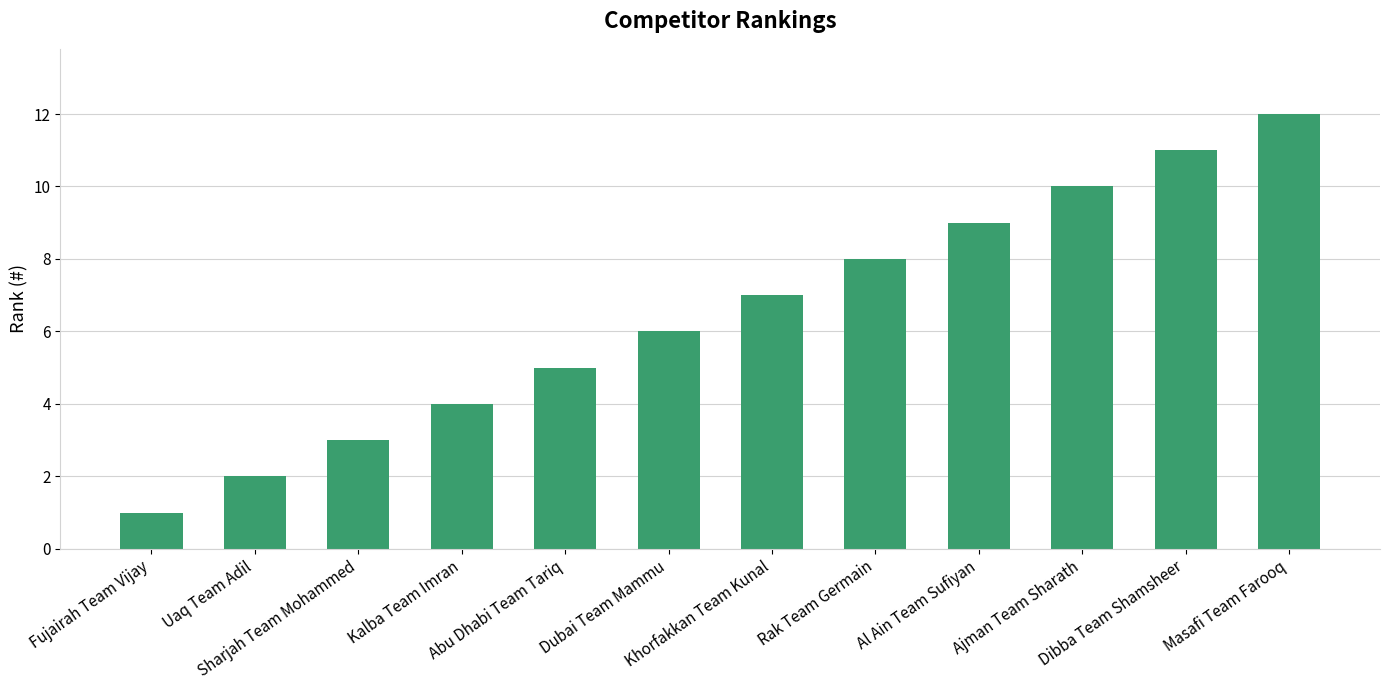

Read the value at Rak Team Germain, to the nearest 10.

10